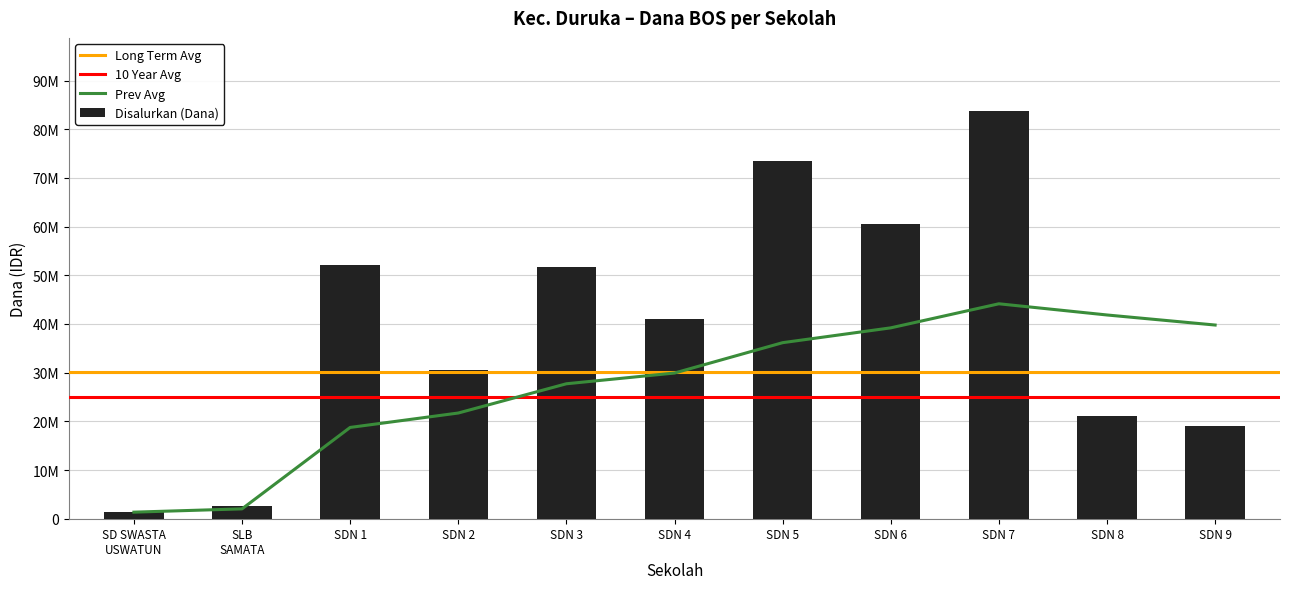

What position from the left is SD SWASTA USWATUN BAHARI?

1